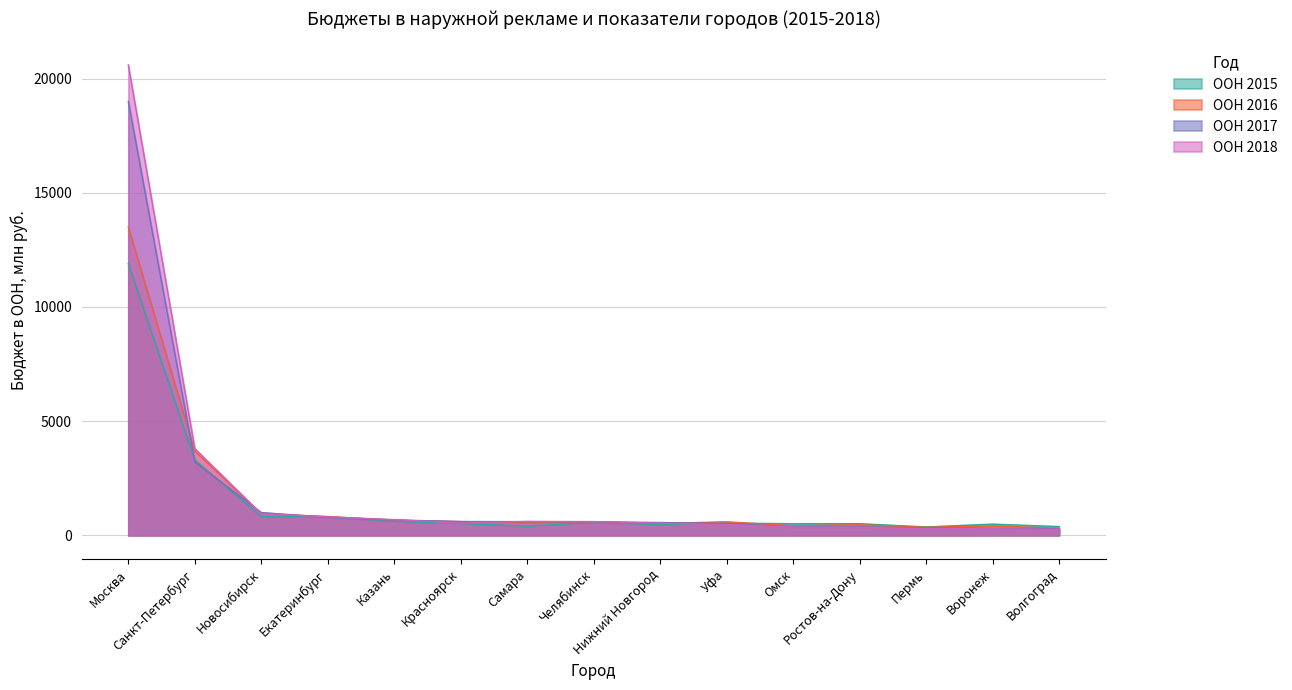

What is the minimum value shown in the chart?

269